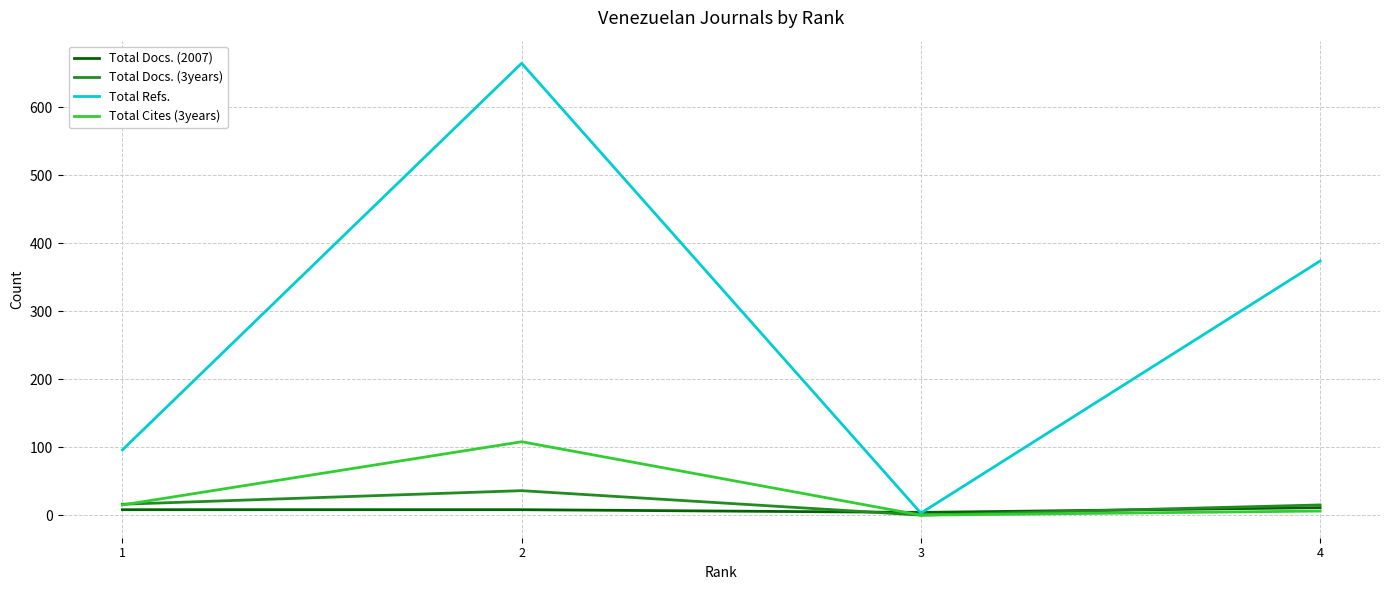

List the labels in order of Total Refs. value, smallest first.

3, 1, 4, 2